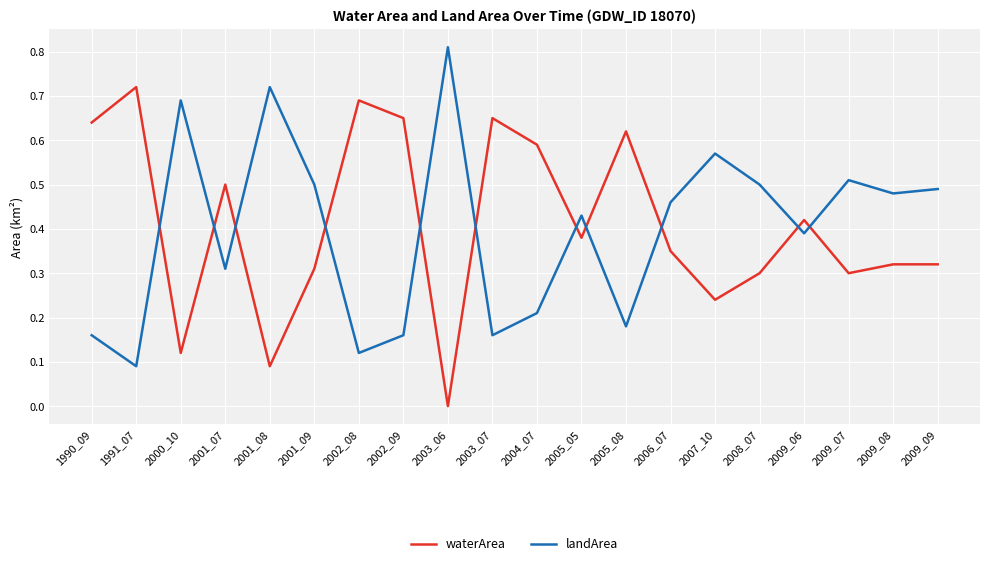

How many interior local valleys does the waterArea series have?

6